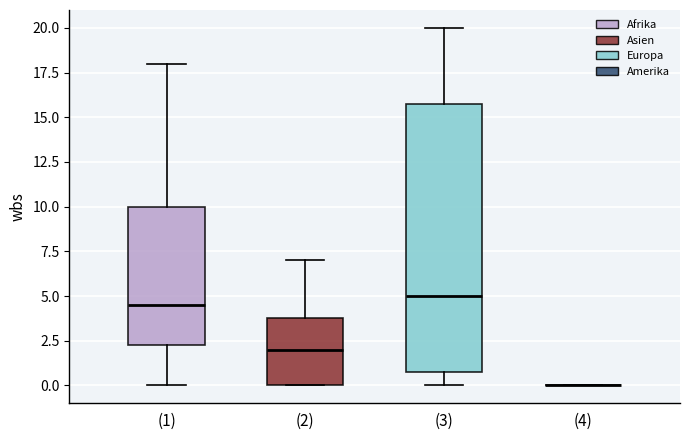

Reading left to right, read every box against the y-axis: the position of its median line, the range the box covers, and the ends of its whiskers. The values are not printed on the chart, so give them approximately, as read against the axis.

(1): median 4.5, box 2.5 to 10.0, whiskers 0.0 to 18.0
(2): median 2.0, box 0.0 to 4.0, whiskers 0.0 to 7.0
(3): median 5.0, box 1.0 to 16.0, whiskers 0.0 to 20.0
(4): box collapsed to a line at 0.0, whiskers 0.0 to 0.0